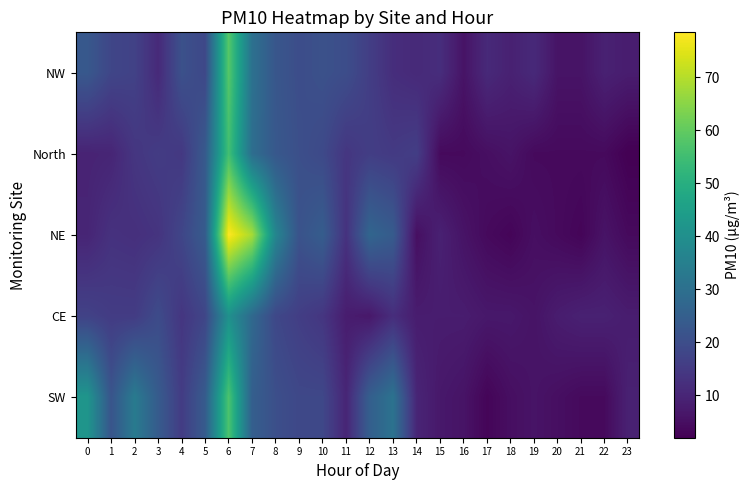

List the series in order of their peak value, highest first.

NE, NW, SW, North, CE